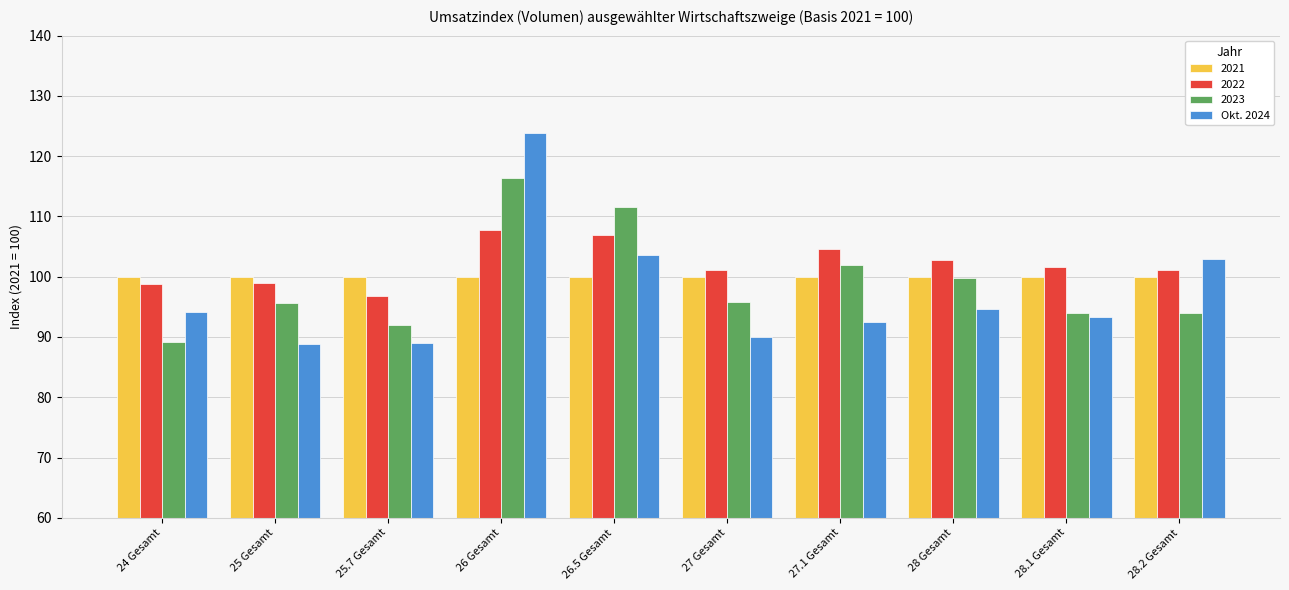

Are the bars horizontal?

No